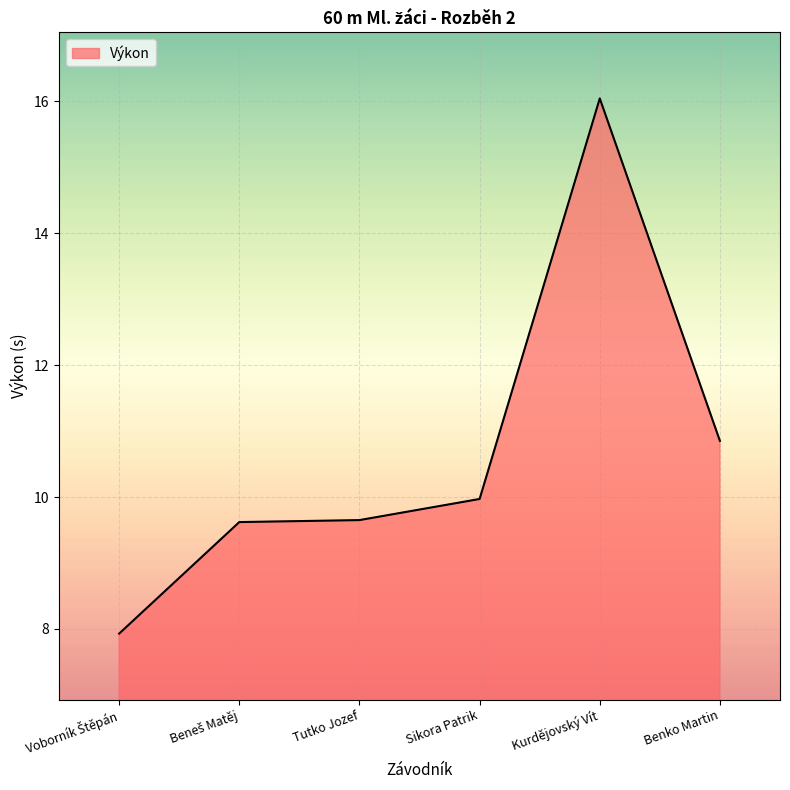

Is it true that the value at Kurdějovský Vít is 6.6?

False